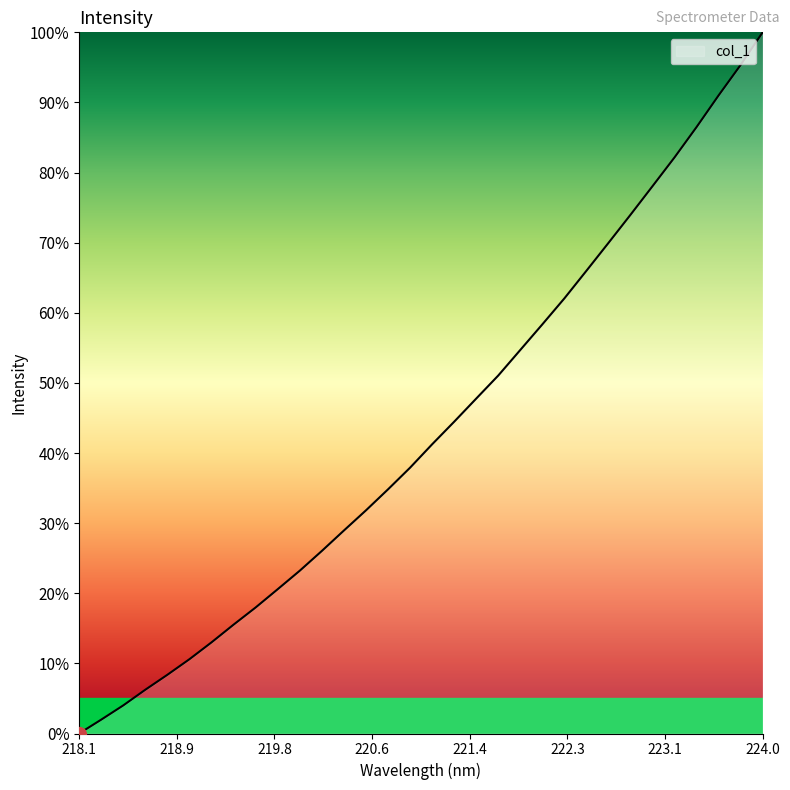

What is the greatest value displayed?

100.0